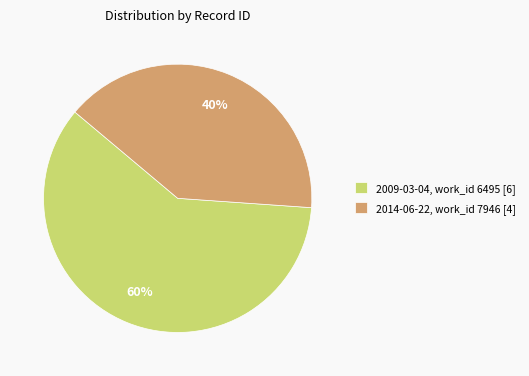

To the nearest percent, what is the difference between the largest and smallest slice percentages?

20%